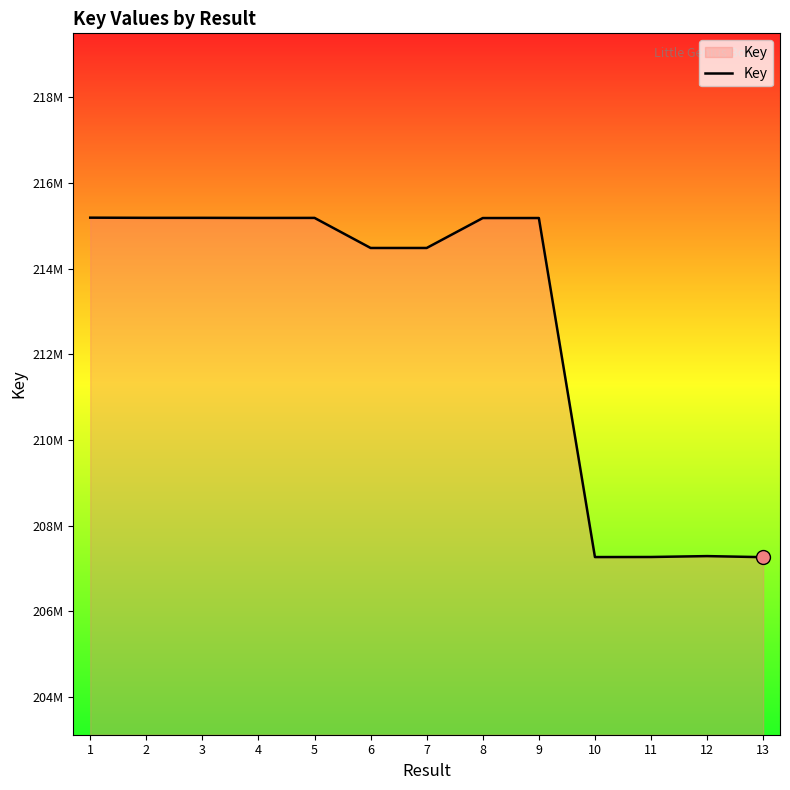

What is the average value?

212643569